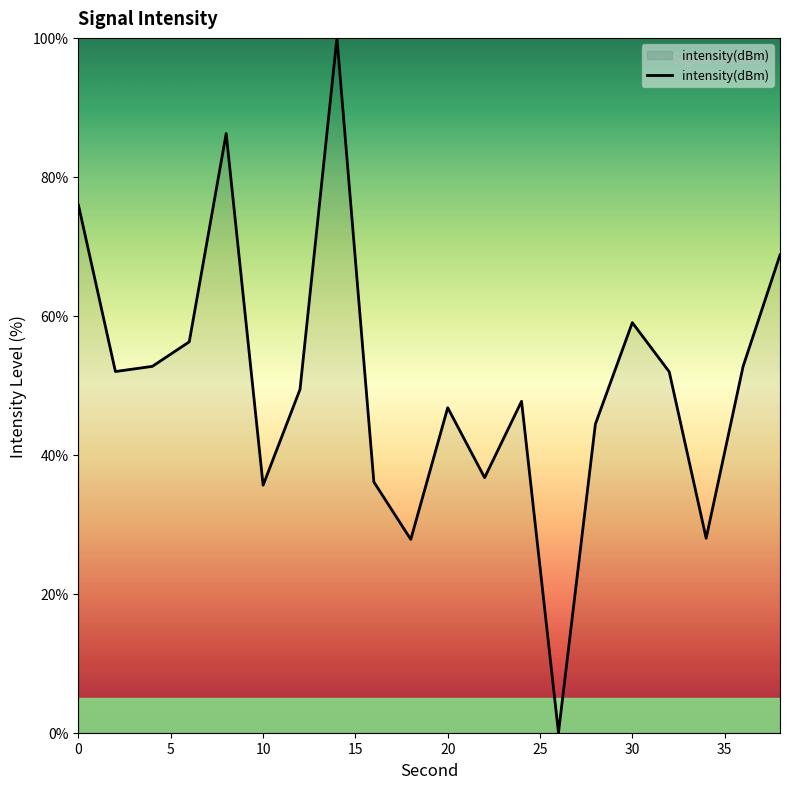

What is the difference between the maximum and minimum values?

100.0